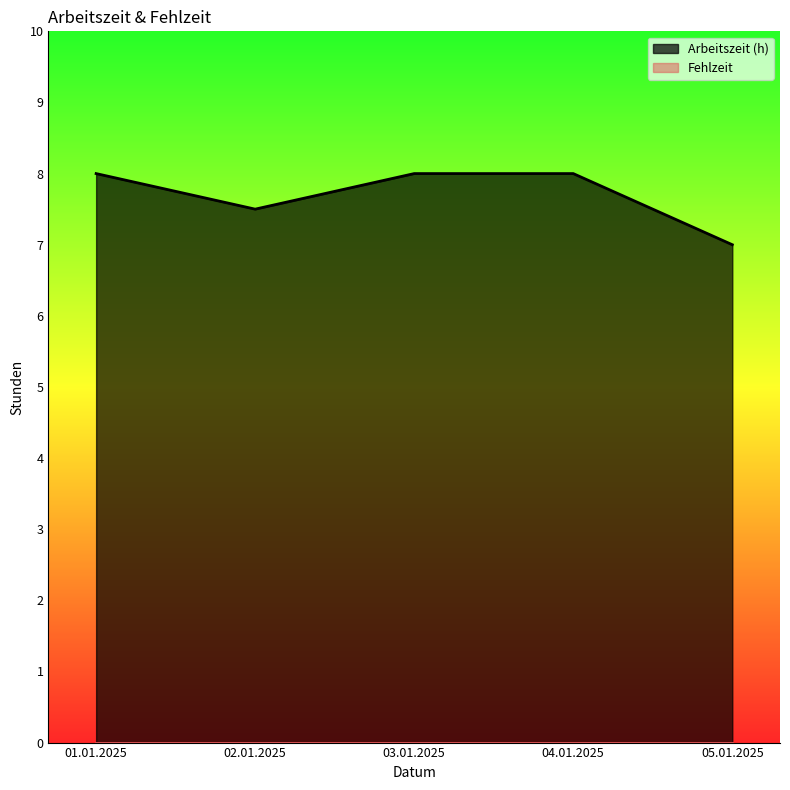

Where is the data nearest to the value 7?

05.01.2025